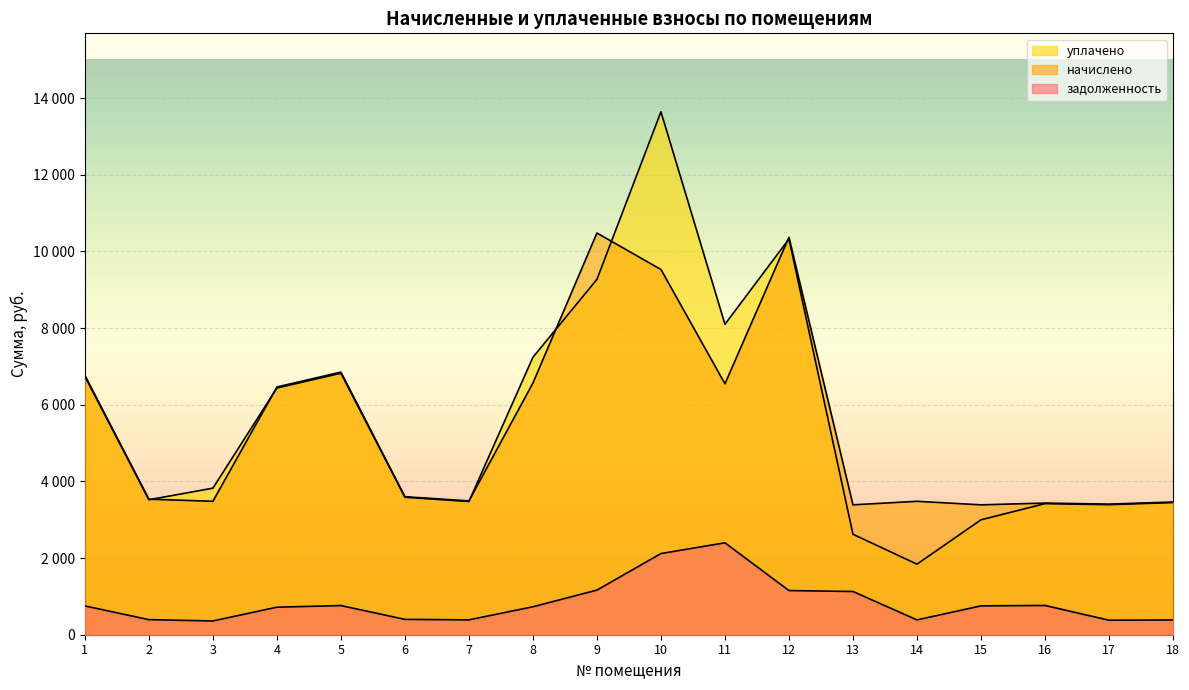

What is the highest value of the начислено series?

10480.6